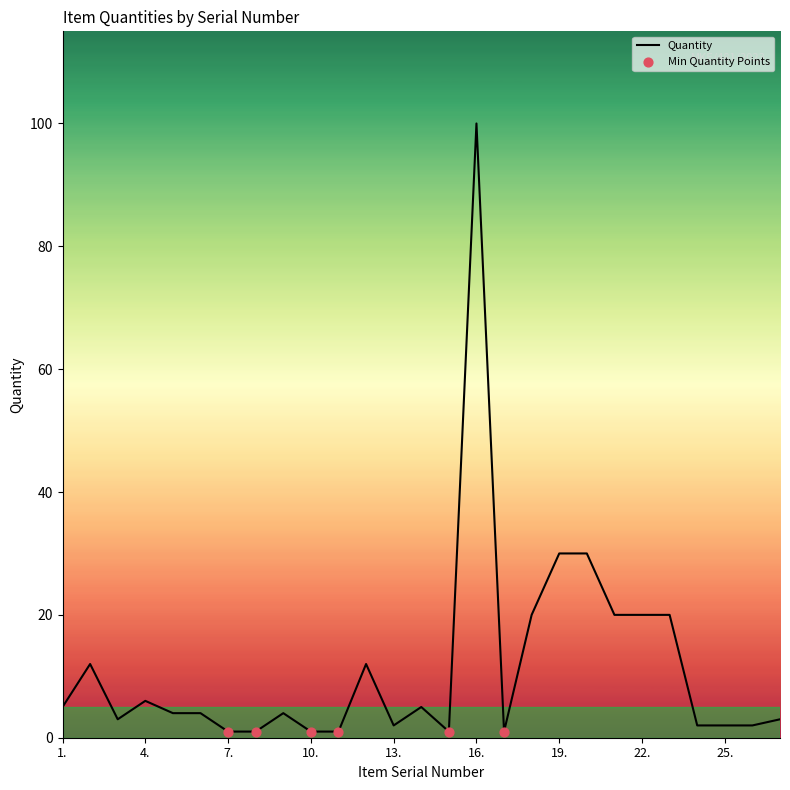

What is the difference between the maximum and minimum values?

99